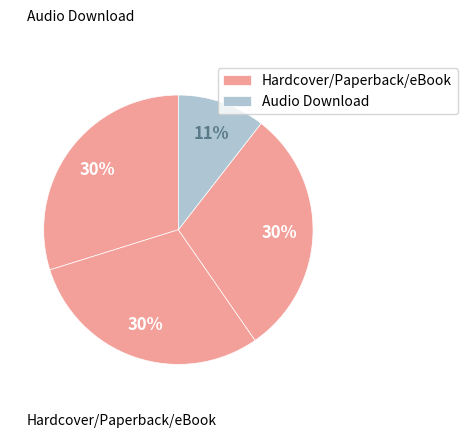

Count the number of slices in the pie.

4